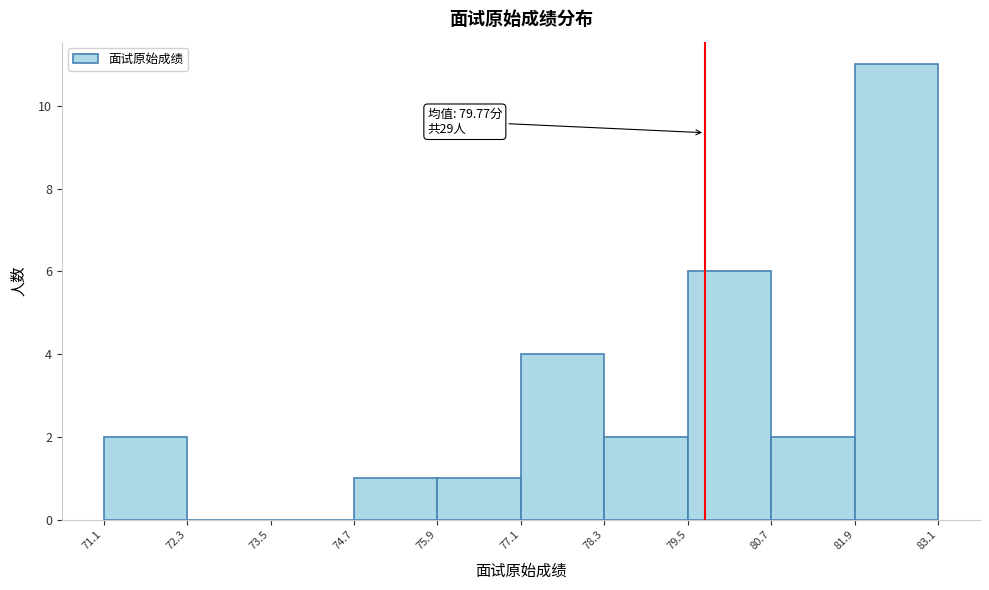

Over which range of the x-axis is the bar tallest?

81.9 to 83.1